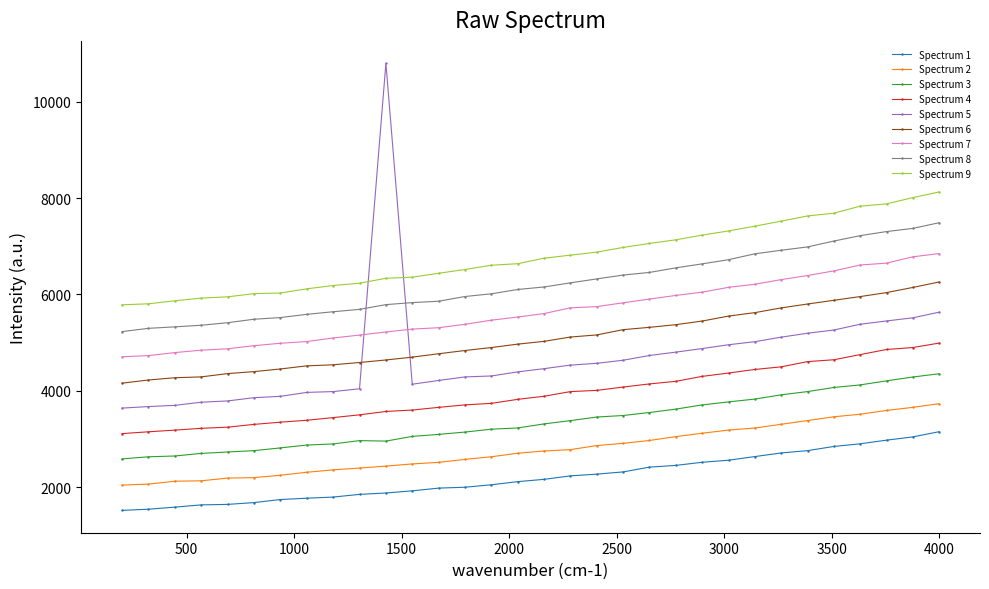

What is the average value of the Spectrum 3 series?

3352.5